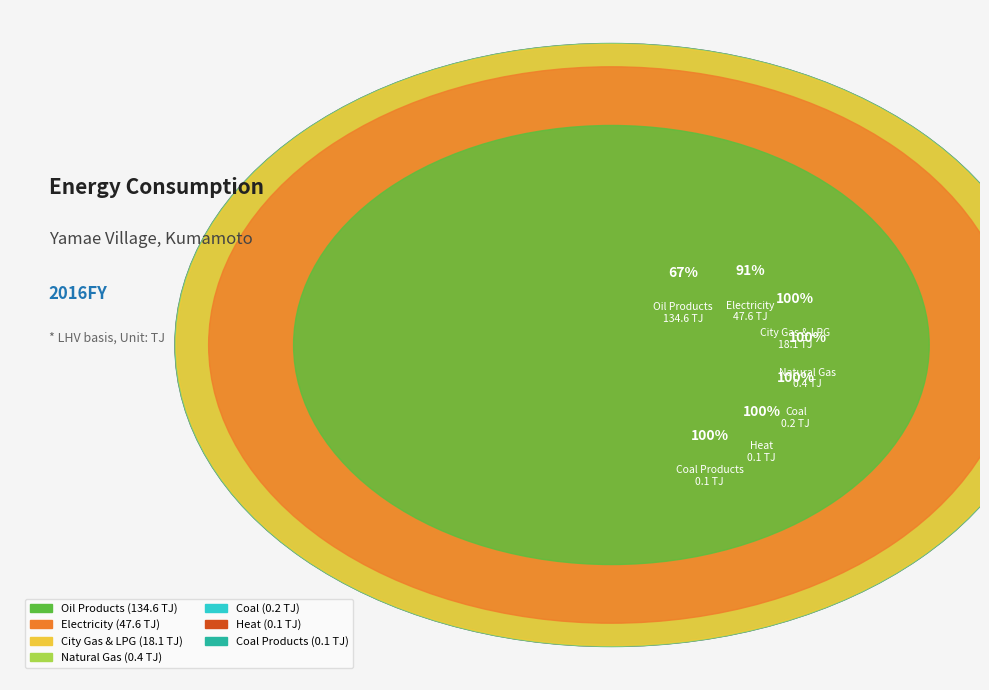

What is the majority slice?

Oil Products